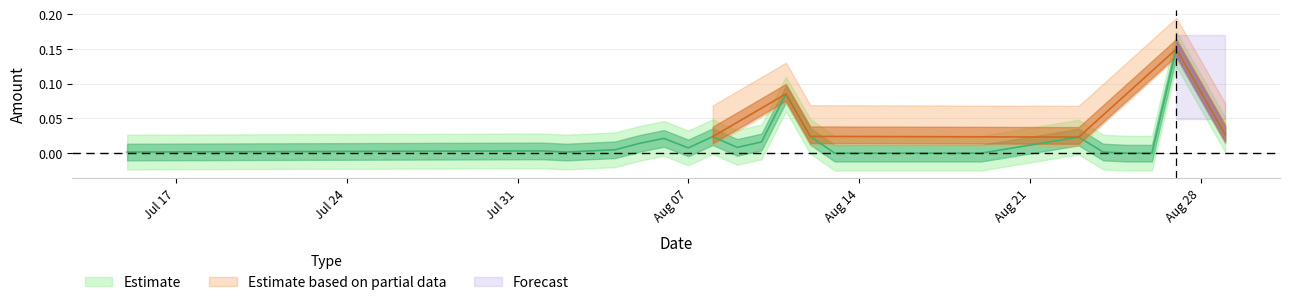

The value at 2017-08-11 is 0.1. True or false?

True